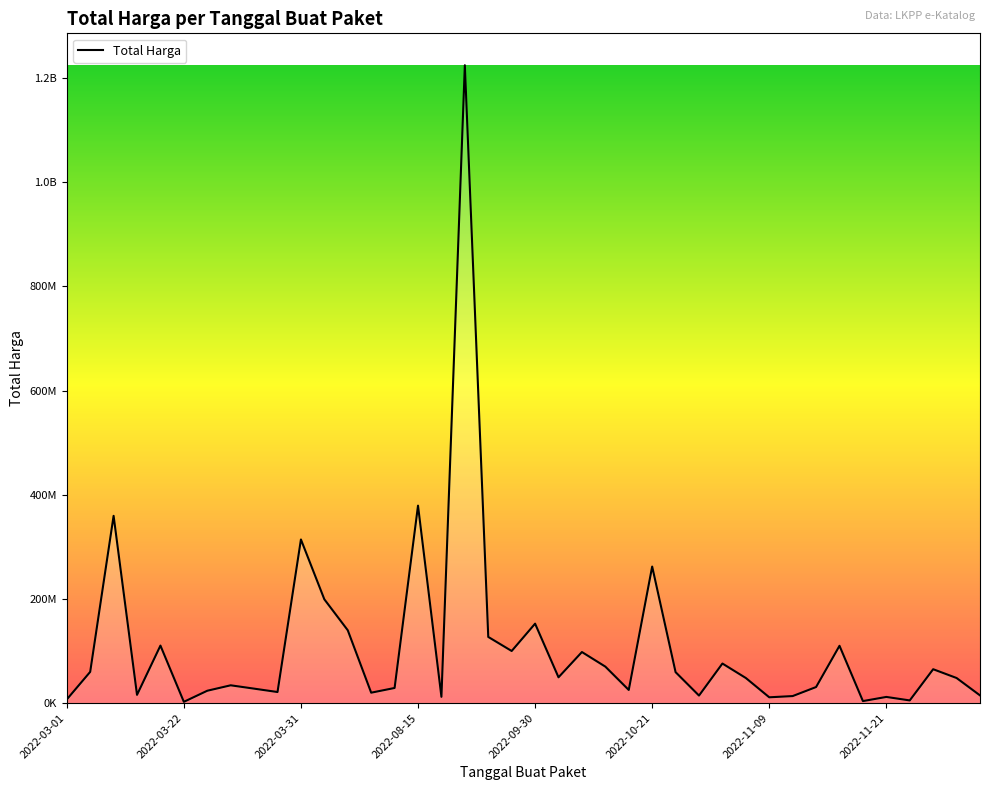

Does the chart display data point markers on the line(s)?

No